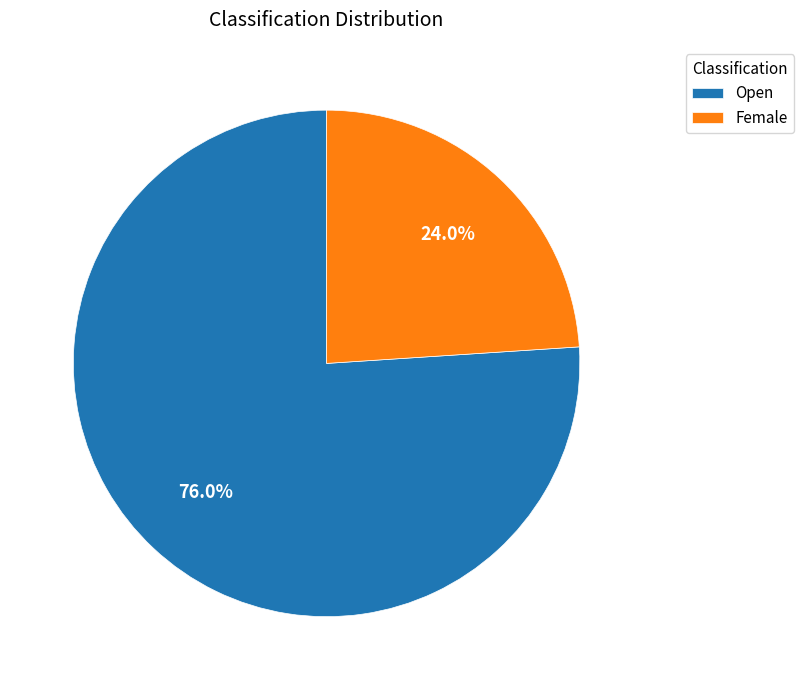

Combined, what portion of the pie is Female and Open?

100.0%